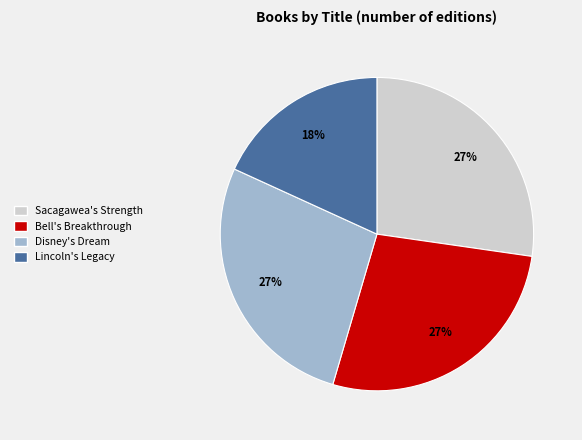

Is the sum of Disney's Dream and Bell's Breakthrough greater than half?

Yes